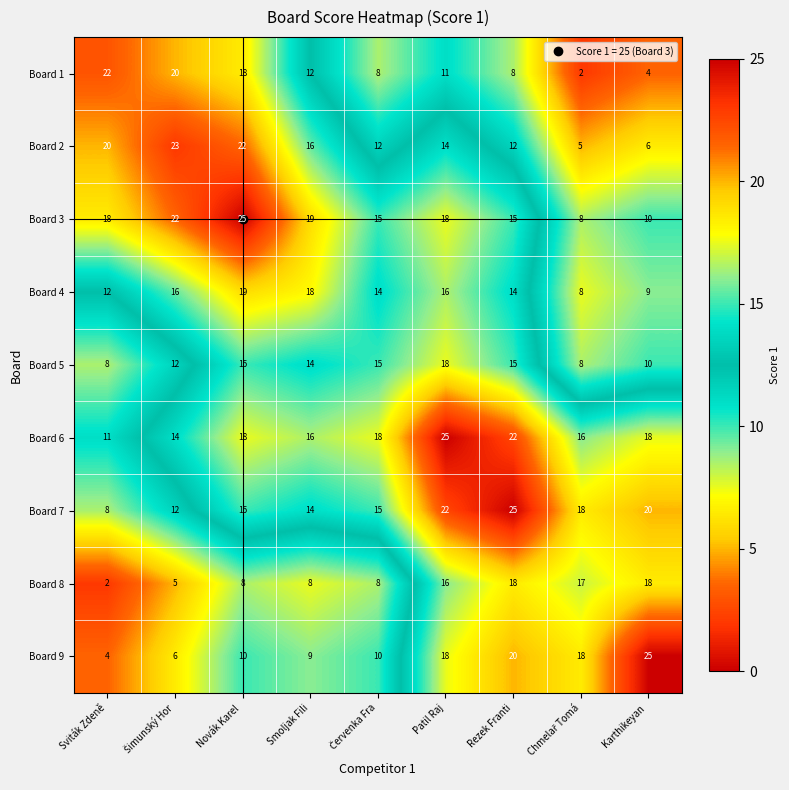

How many values in the Board 3 series are below 18?

4